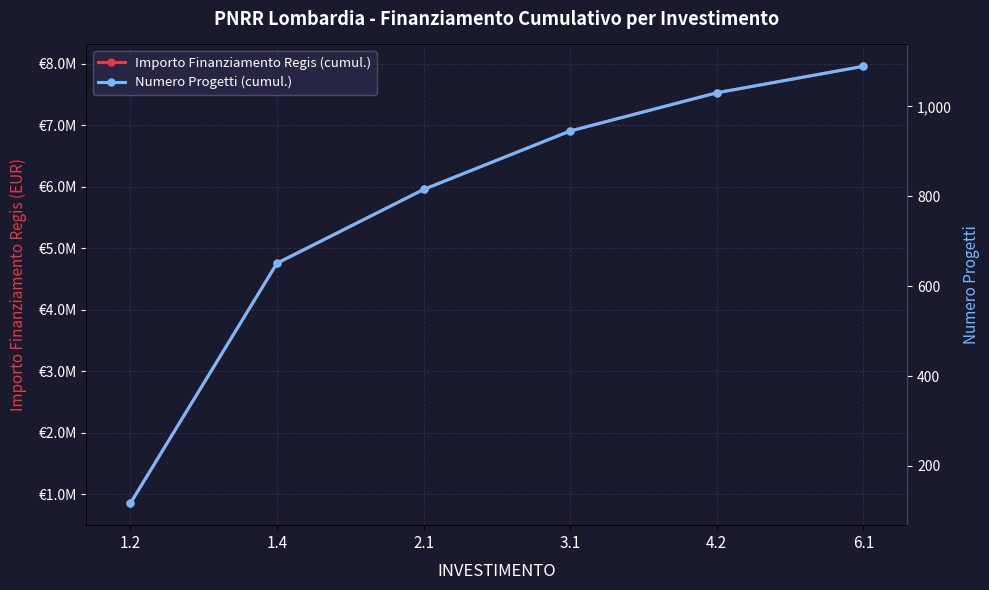

Is this an area chart (filled region under the line)?

No